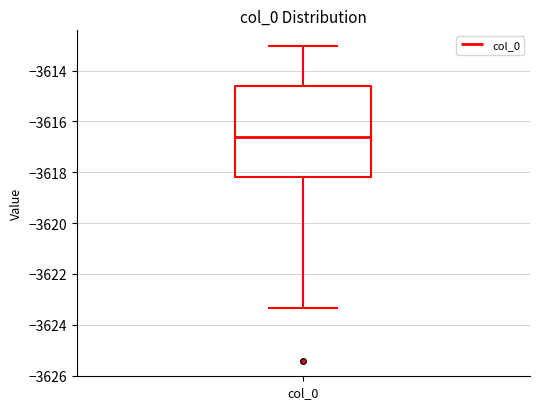

Transcribe this box plot: give where the median line is, the range the box spans, and where the two whiskers end, as read against the y-axis. The values are not printed on the chart, so give them approximately, as read against the axis.

median -3616.6, box -3618.2 to -3614.6, whiskers -3623.4 to -3613.0